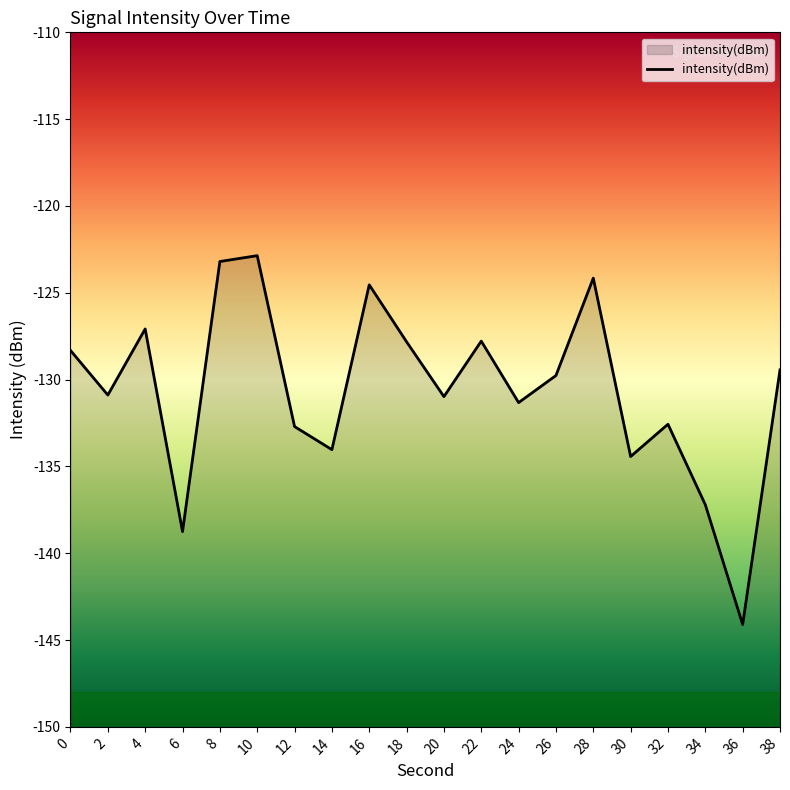

What is the average value?

-130.6